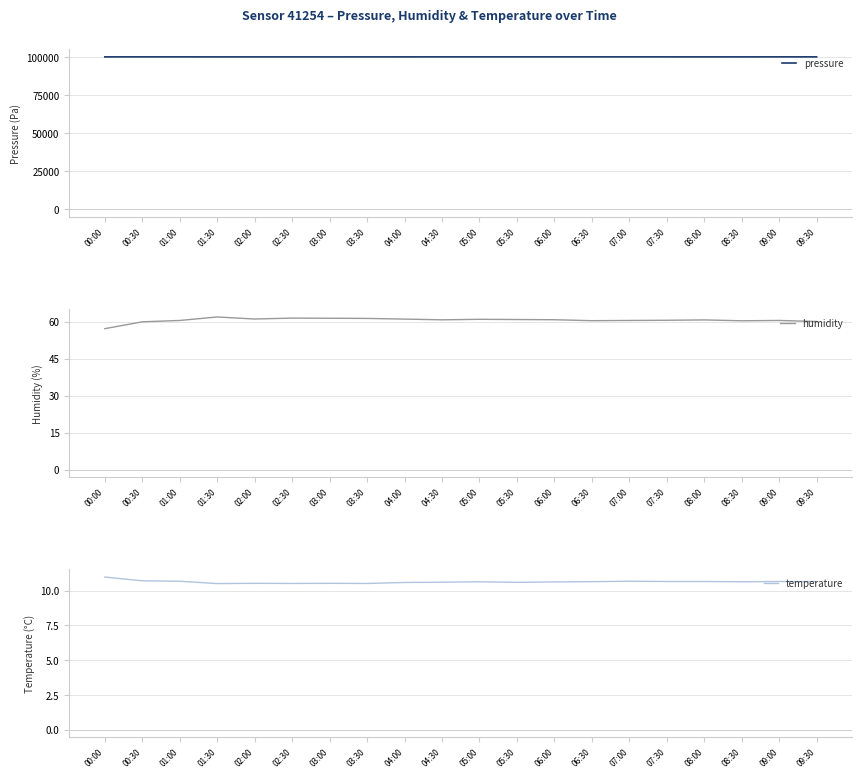

Is it true that pressure equals 100270.4 at 00:00?

True